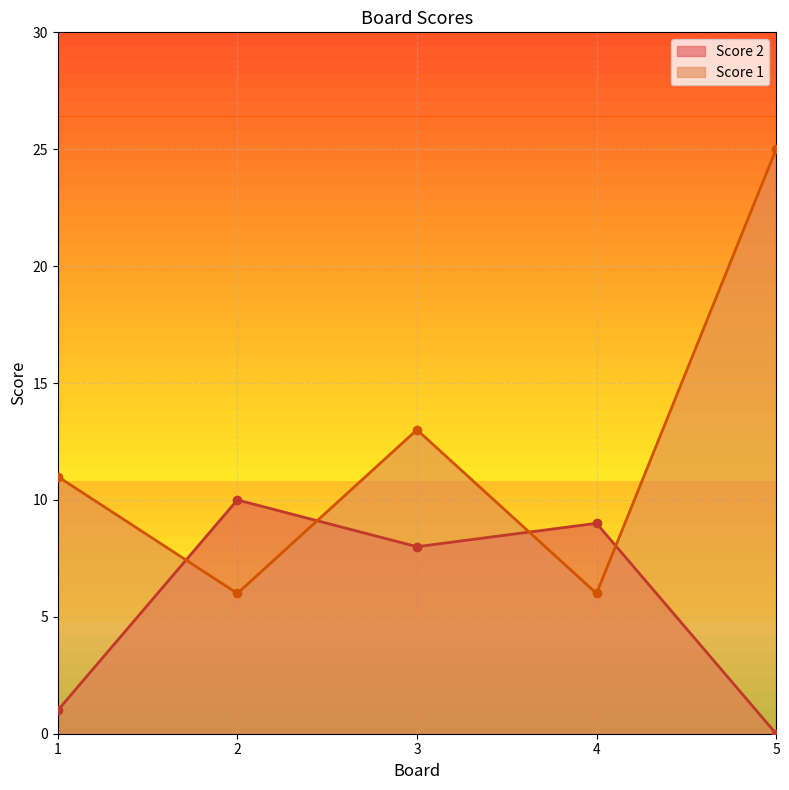

Reading left to right, transcribe all the data shown in this chart.

Score 2: 1=1	2=10	3=8	4=9	5=0
Score 1: 1=11	2=6	3=13	4=6	5=25